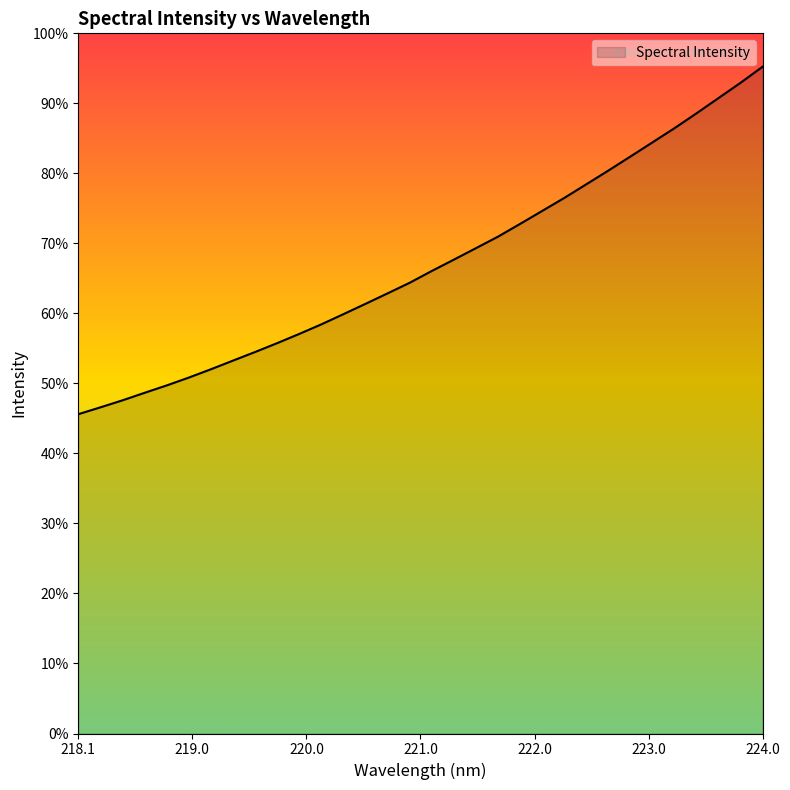

Does the chart display data point markers on the line(s)?

No